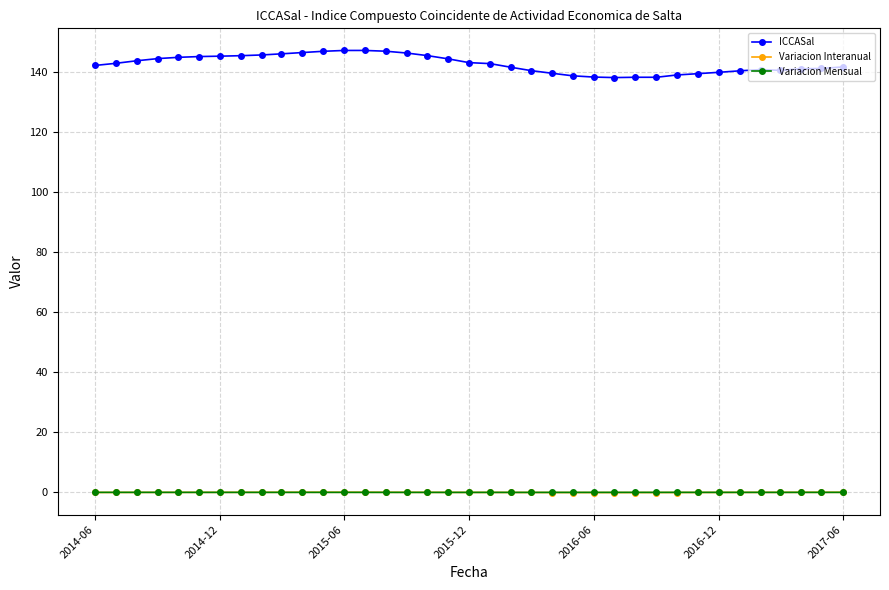

Which series has the largest total across all categories?

ICCASal